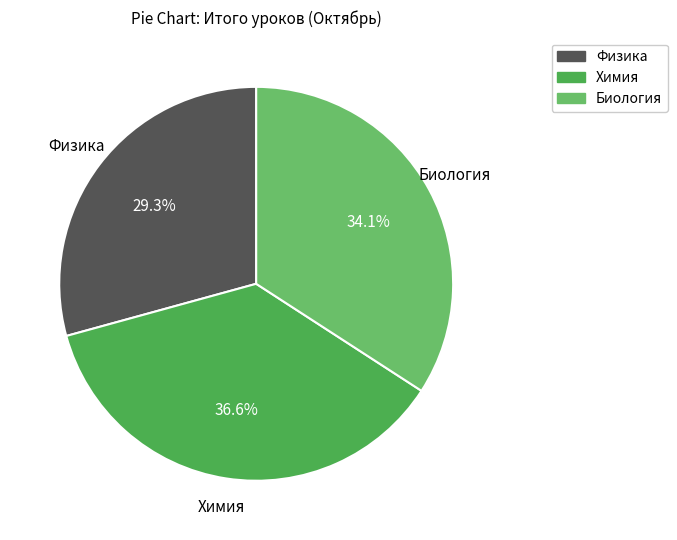

Does any single category account for the majority?

No